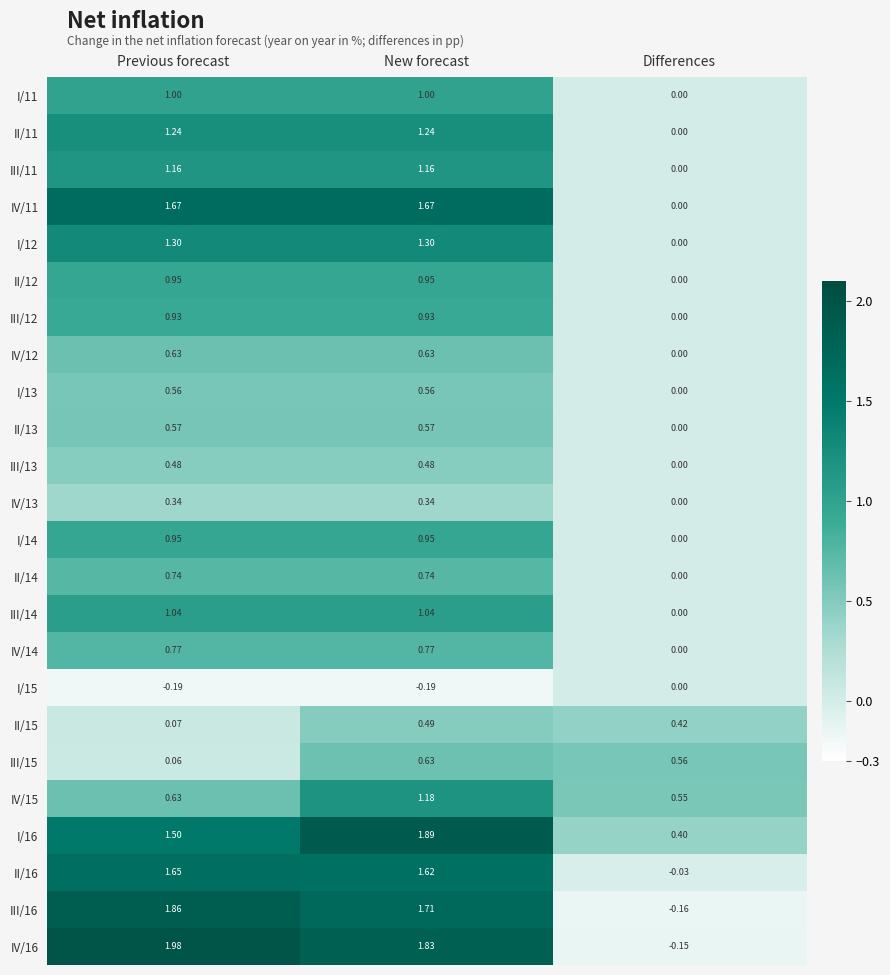

At which category is the sum across all series the highest?

New forecast